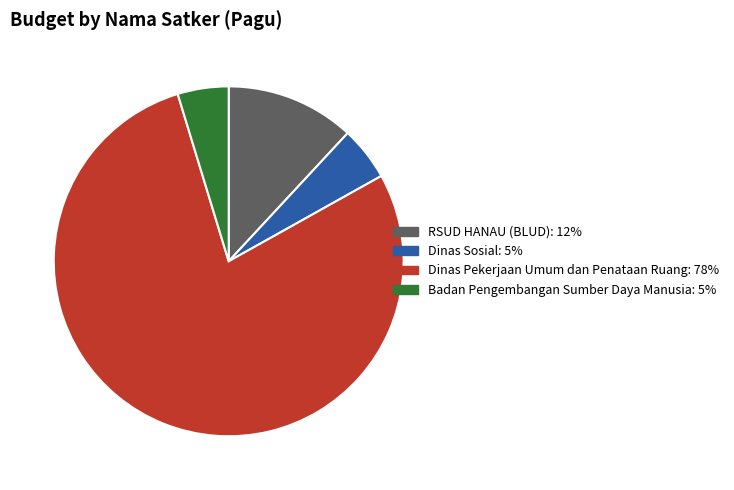

Is there any slice that represents more than half of the pie?

Yes